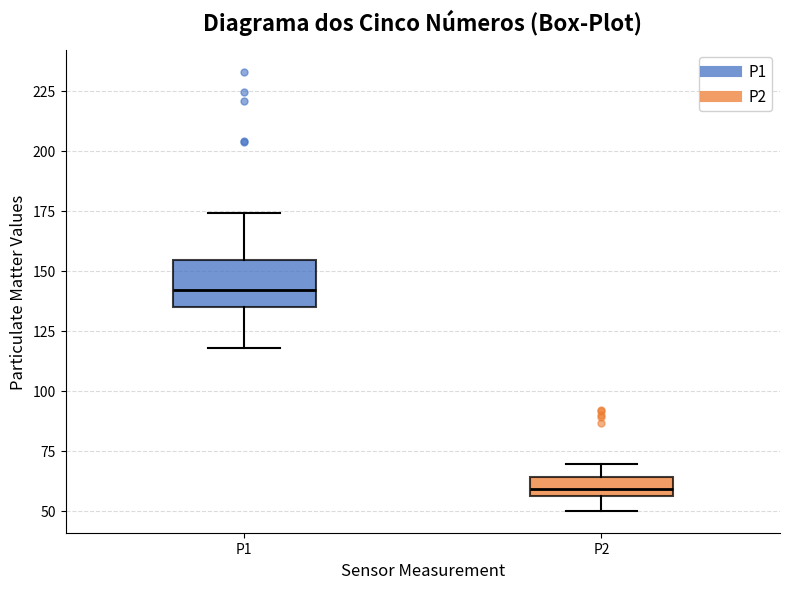

Reading left to right, transcribe this box plot: for each box, give where its median line is, the range the box spans, and where its two whiskers end, as read against the y-axis. The values are not printed on the chart, so give them approximately, as read against the axis.

P1: median 140, box 135 to 155, whiskers 120 to 175
P2: median 60, box 55 to 65, whiskers 50 to 70